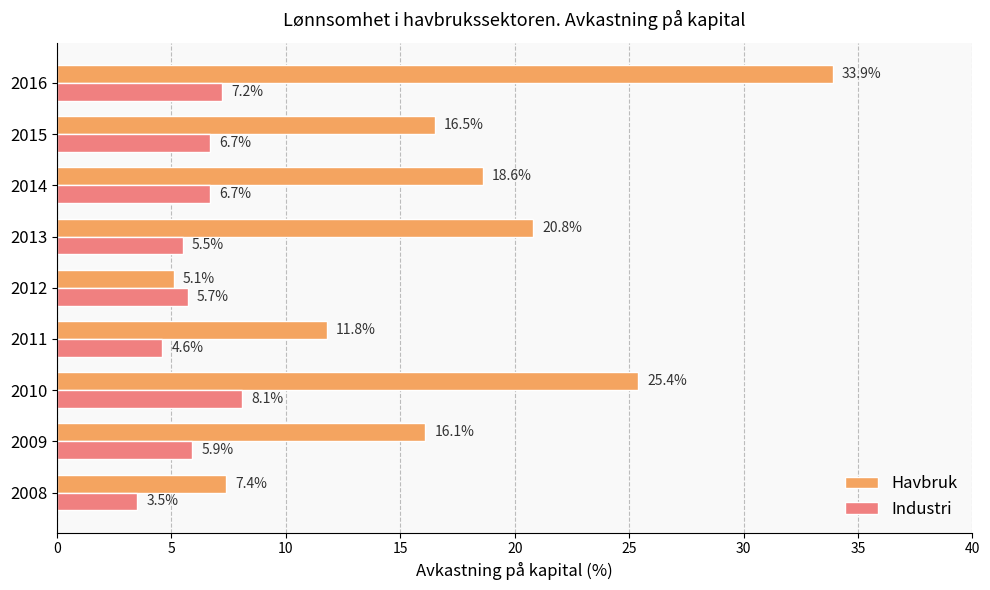

Which series has the largest range (max minus min)?

Havbruk